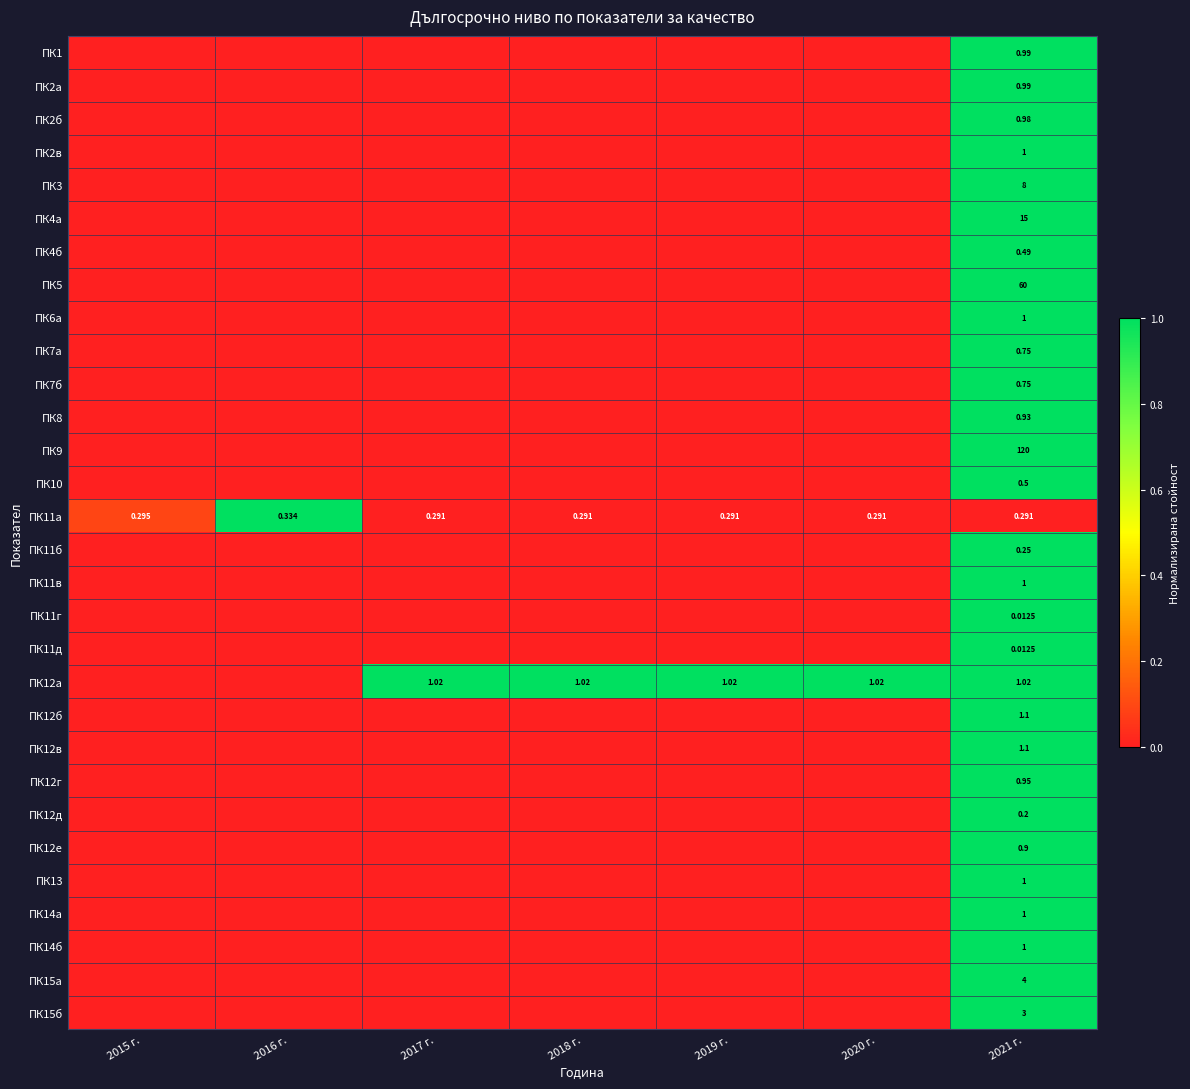

At 2016 г., list the series in order from smallest to largest.

ПК1, ПК2а, ПК2б, ПК2в, ПК3, ПК4а, ПК4б, ПК5, ПК6a, ПК7а, ПК7б, ПК8, ПК9, ПК10, ПК11б, ПК11в, ПК11г, ПК11д, ПК12а, ПК12б, ПК12в, ПК12г, ПК12д, ПК12е, ПК13, ПК14а, ПК14б, ПК15а, ПК15б, ПК11а